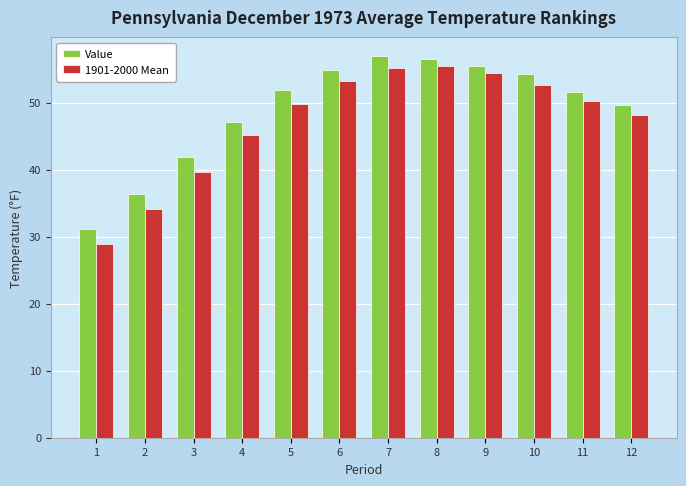

Which series has the largest range (max minus min)?

1901-2000 Mean